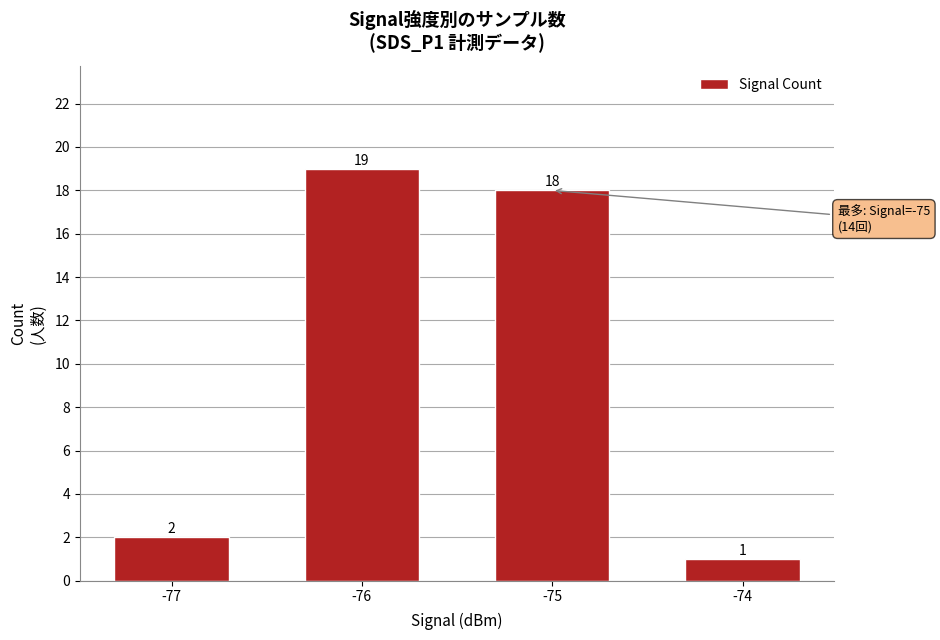

How many series are shown in this chart?

1